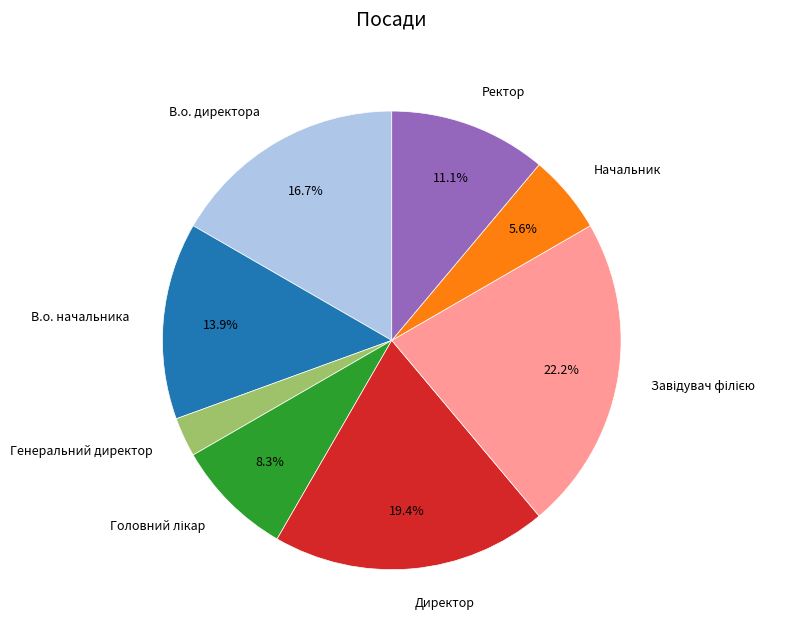

Does Ректор account for over 50% of the chart?

No